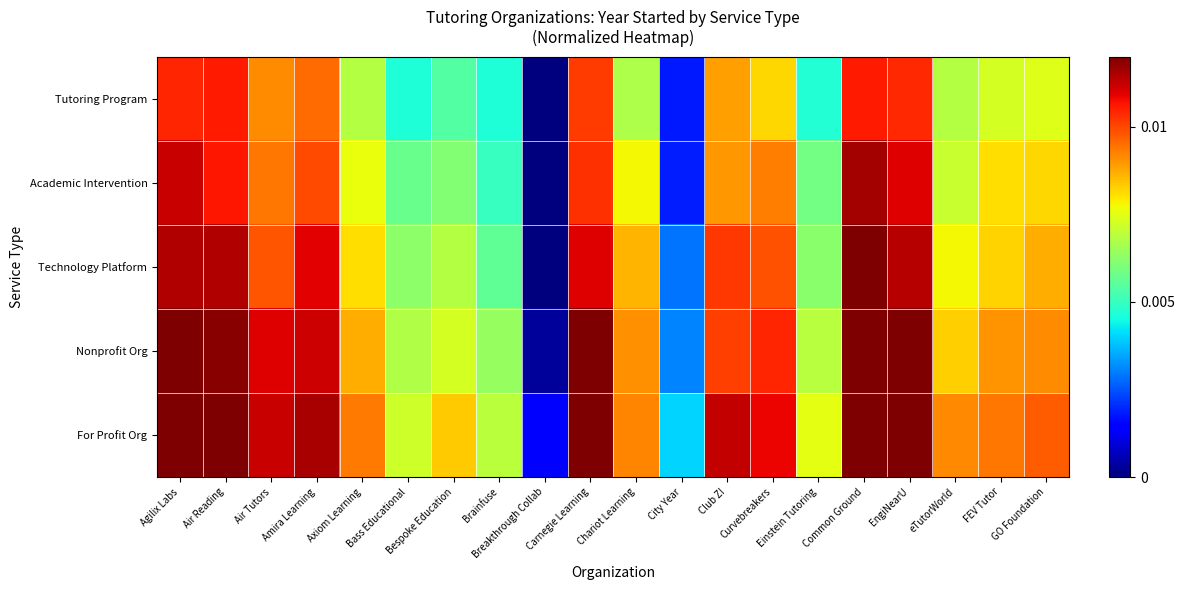

Rank the series at Breakthrough Collab from highest to lowest value.

For Profit Org, Nonprofit Org, Technology Platform, Tutoring Program, Academic Intervention